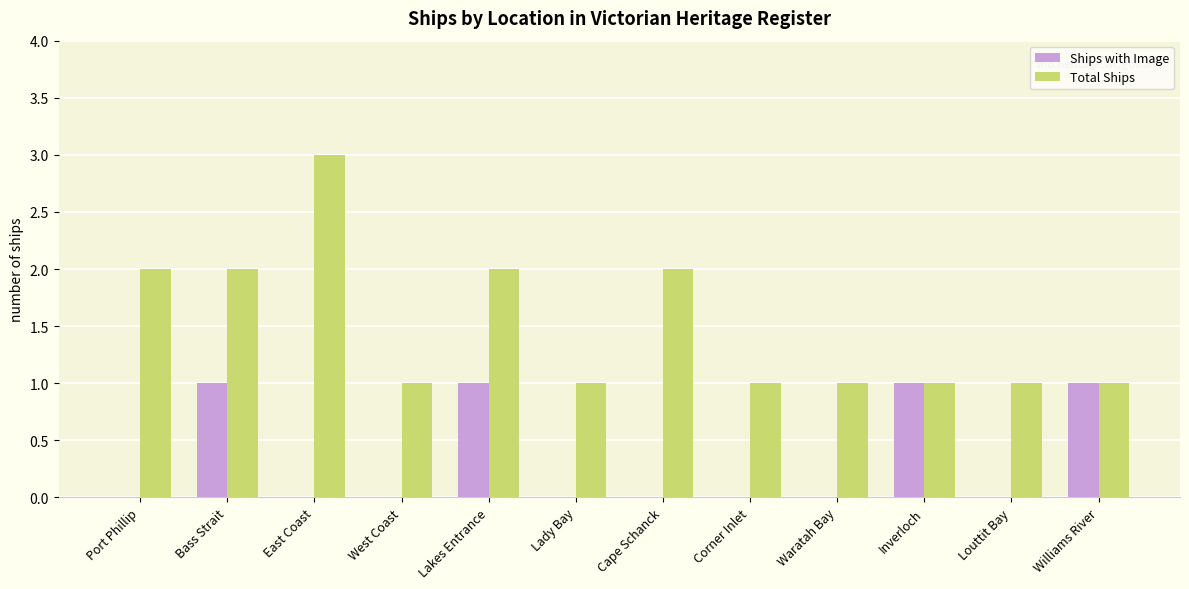

Between Cape Schanck and Corner Inlet, which series saw the biggest shift?

Total Ships